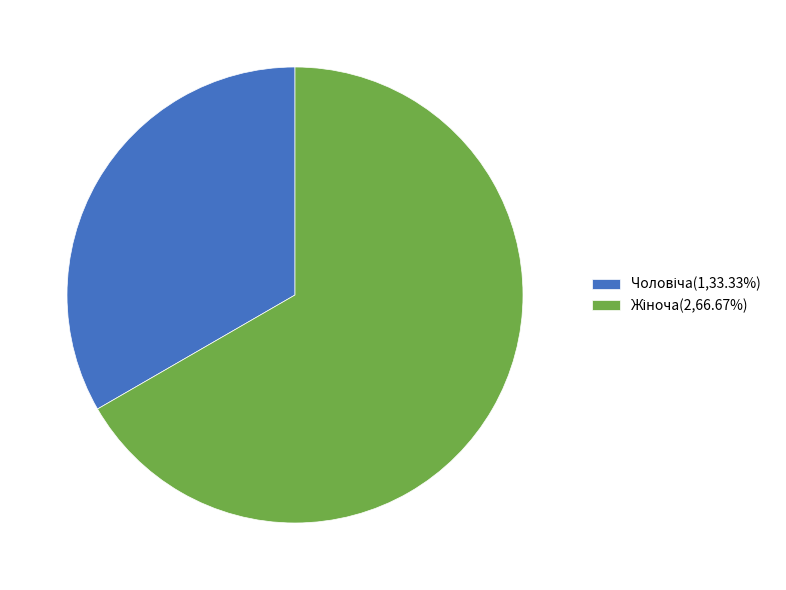

Is there any slice that represents more than half of the pie?

Yes